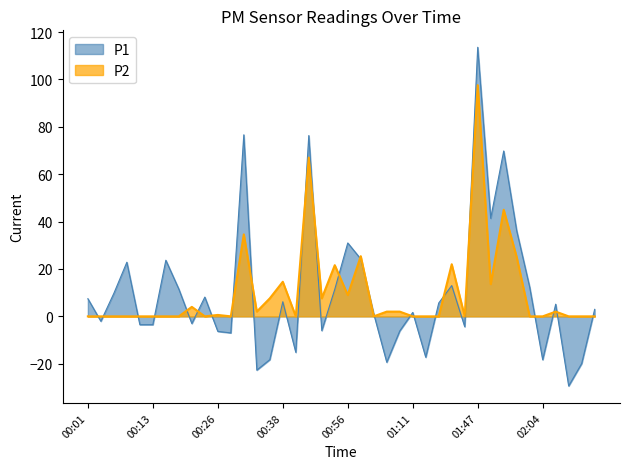

Does the chart display data point markers on the line(s)?

No